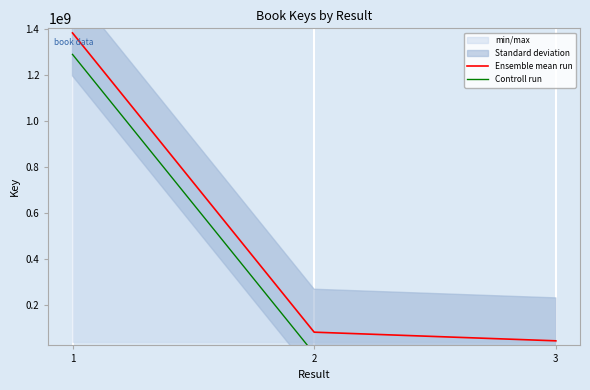

Which category has the highest value in the Controll run series?

1